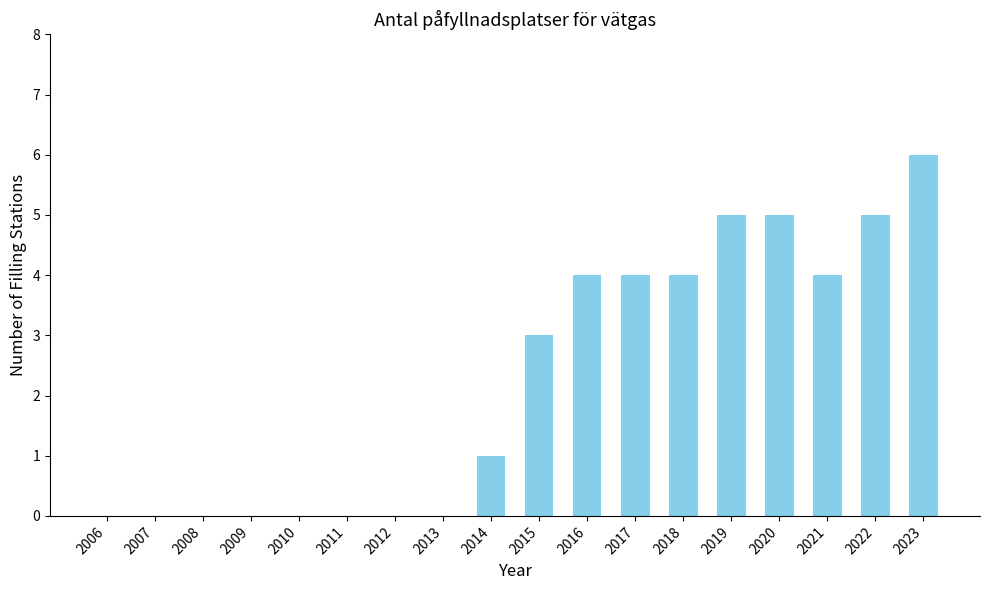

What is the sum of the values at 2021 and 2017?

8